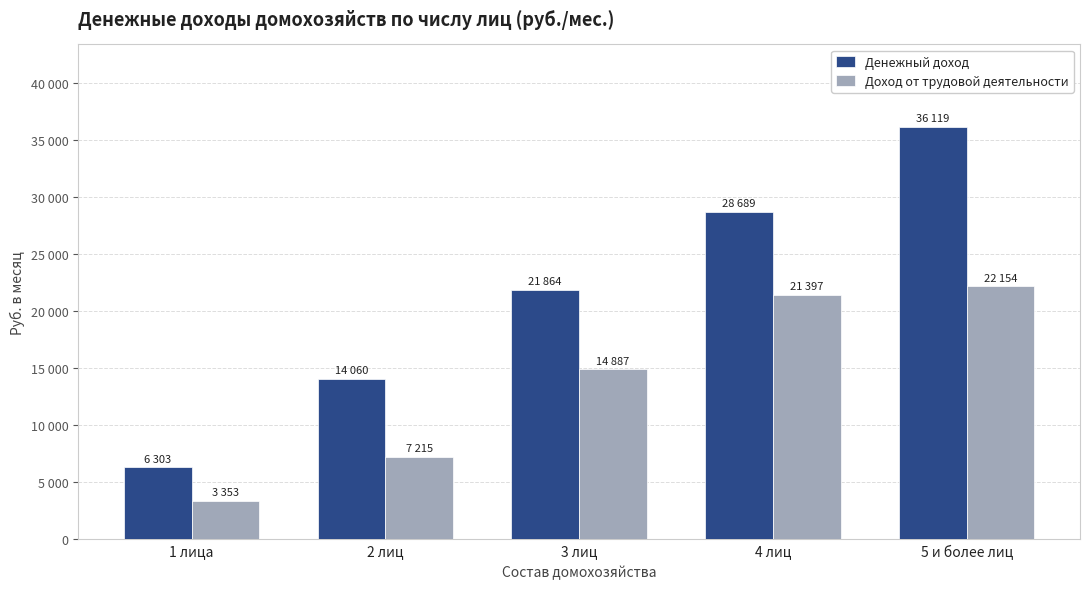

What is the label of the 2nd bar from the right?

4 лиц